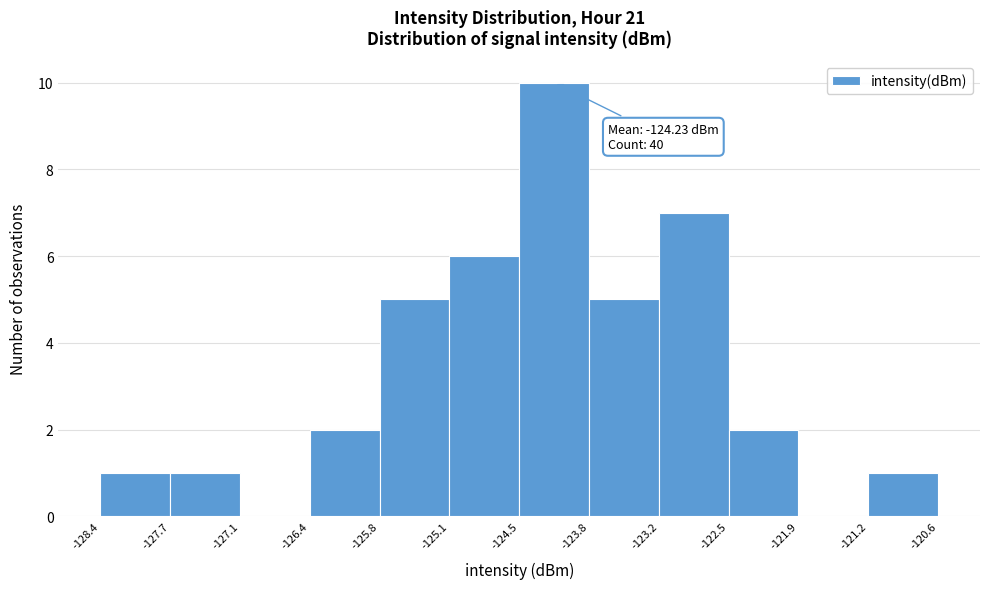

Over which range of the x-axis is the bar tallest?

-124.5 to -123.8